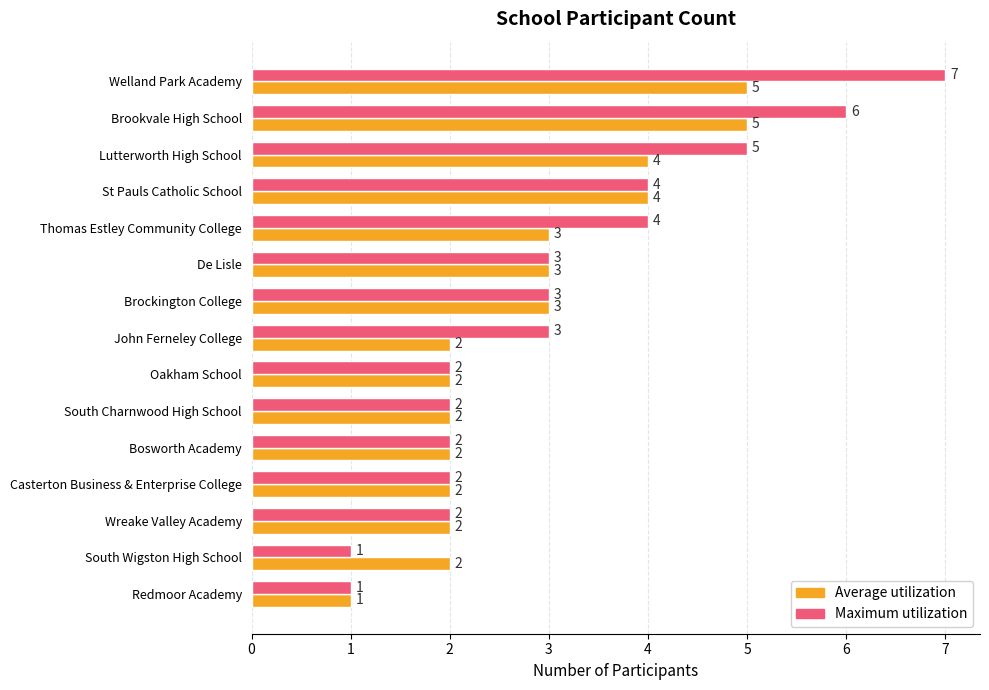

List the series in order of their peak value, highest first.

Maximum utilization, Average utilization